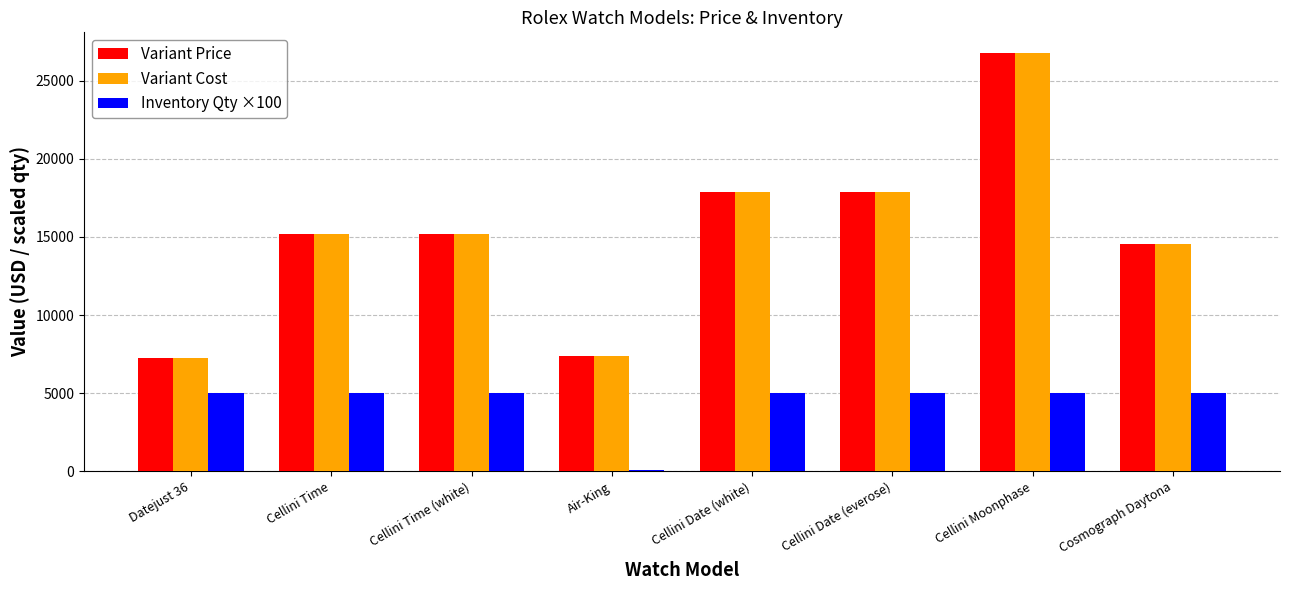

What is the maximum value for Variant Price?

26750